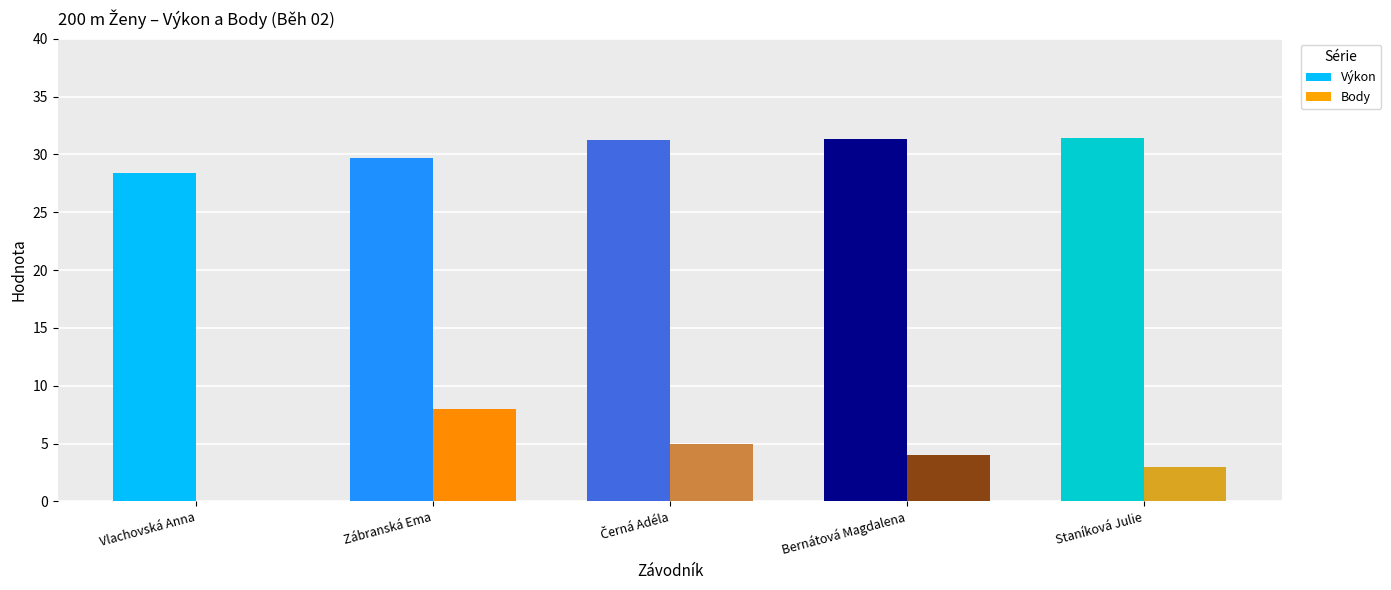

At which label does Body reach its peak?

Zábranská Ema